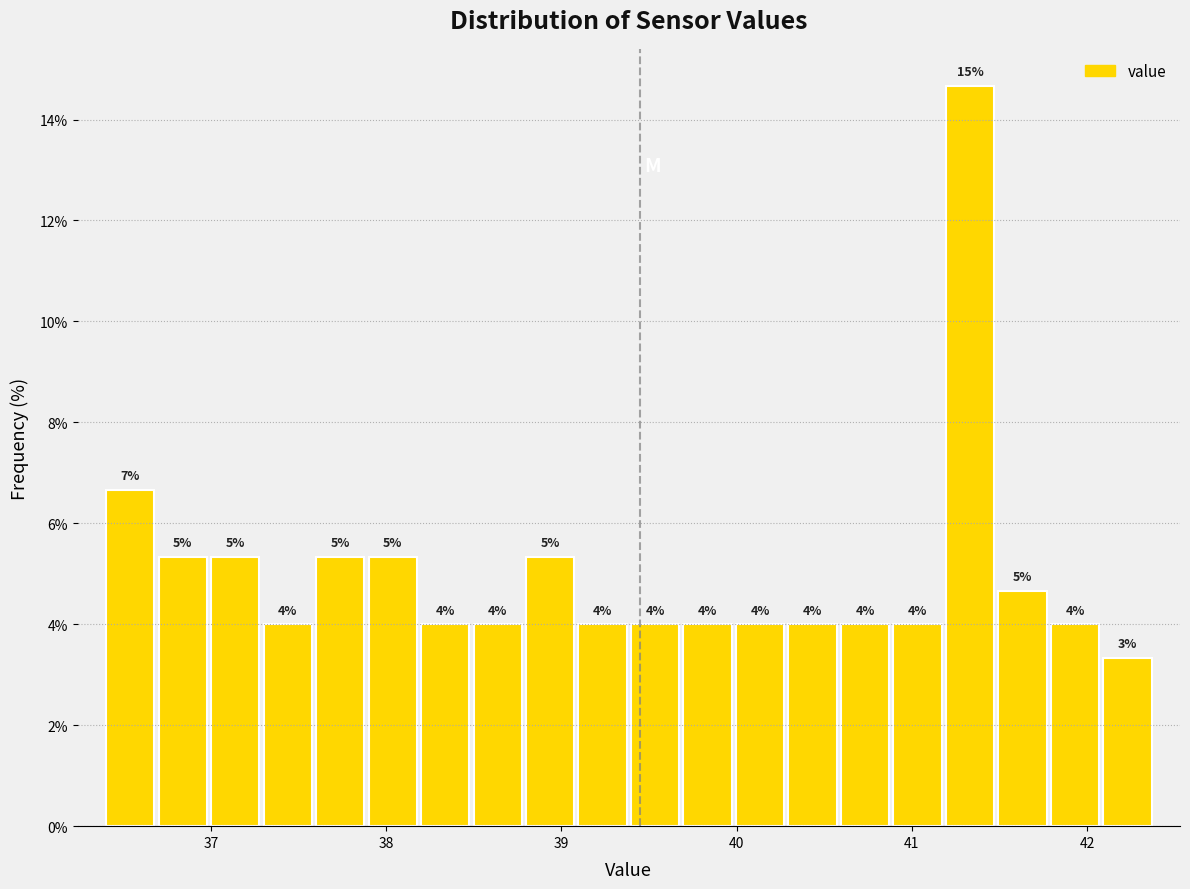

Around what value on the x-axis is the tallest bar? Give the approximate position of its centre, as read against the axis.

41.3